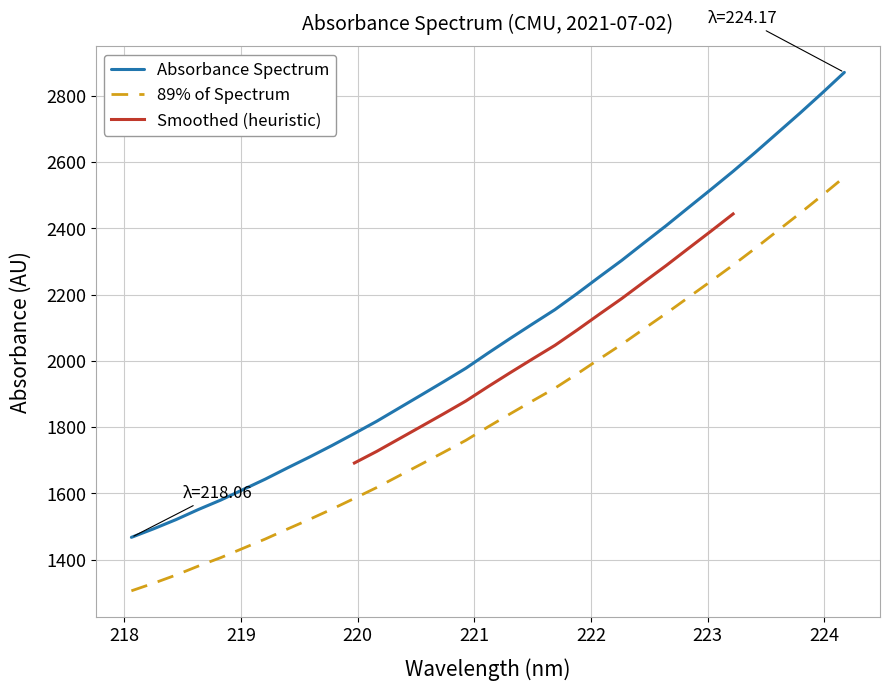

What is the difference between the second highest and minimum values?

1340.8